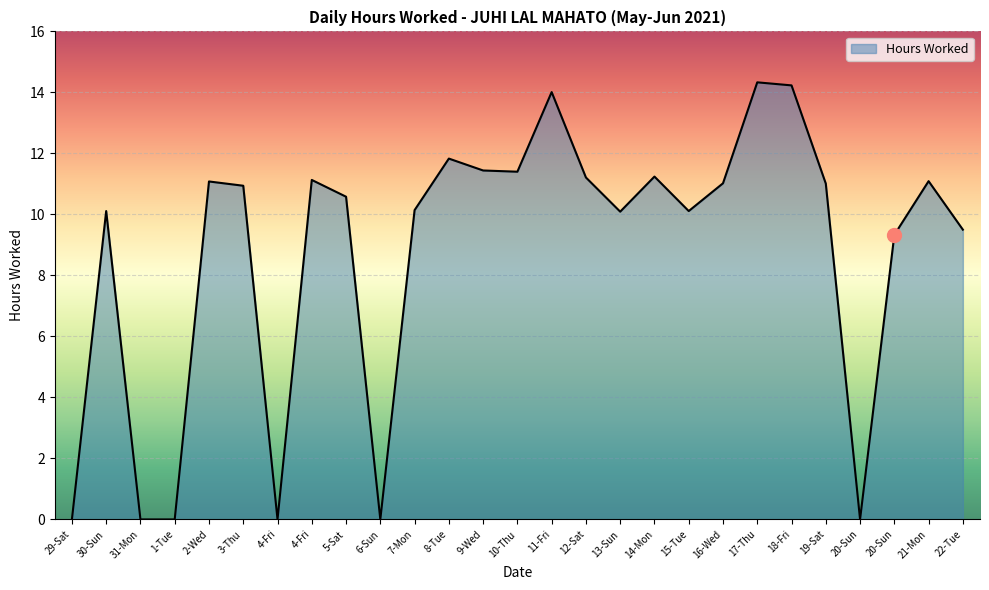

How many data points are less than 10?

8